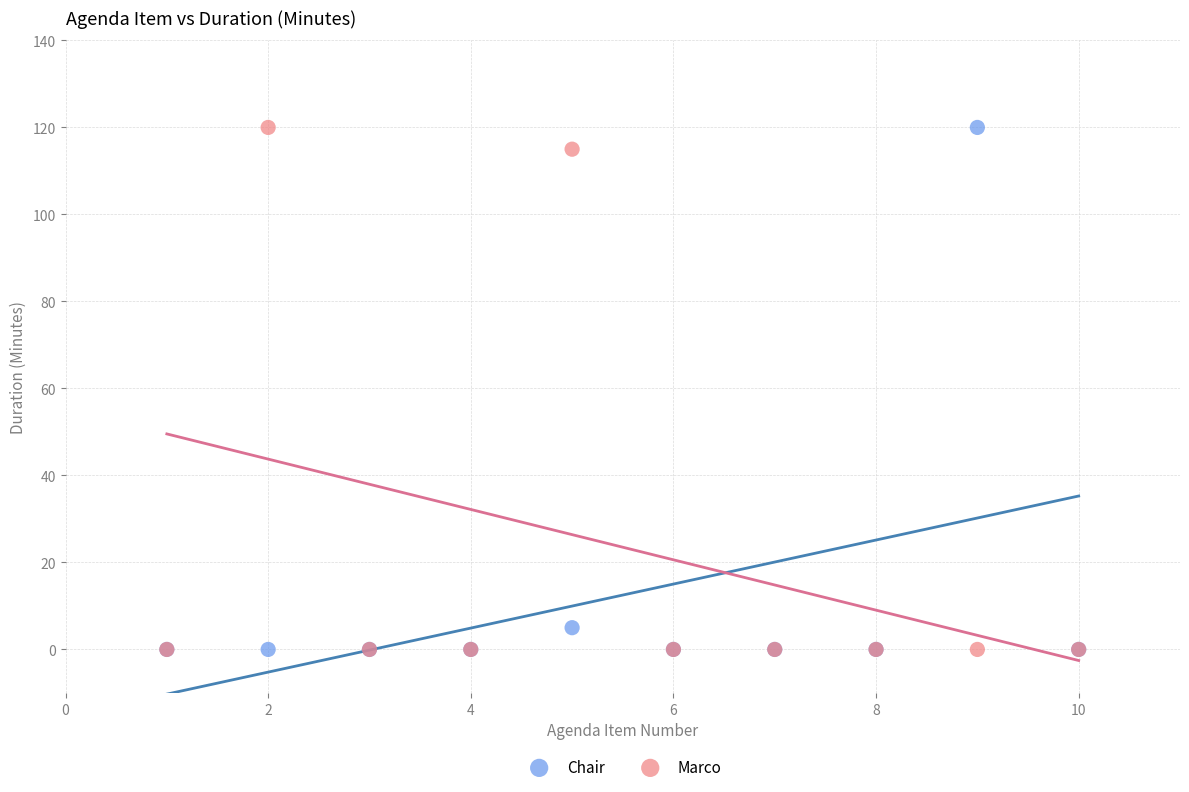

What are all the series names shown in the legend?

Chair, Marco